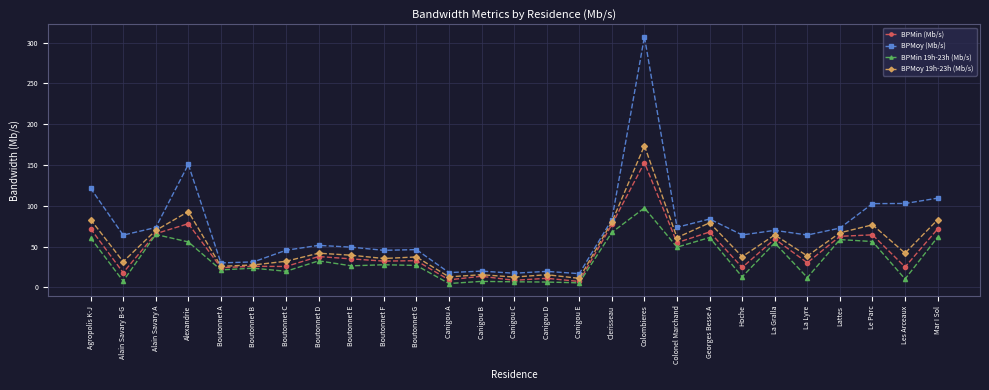

True or false: BPMin (Mb/s) has a value of 24.3 at Lattes.

False